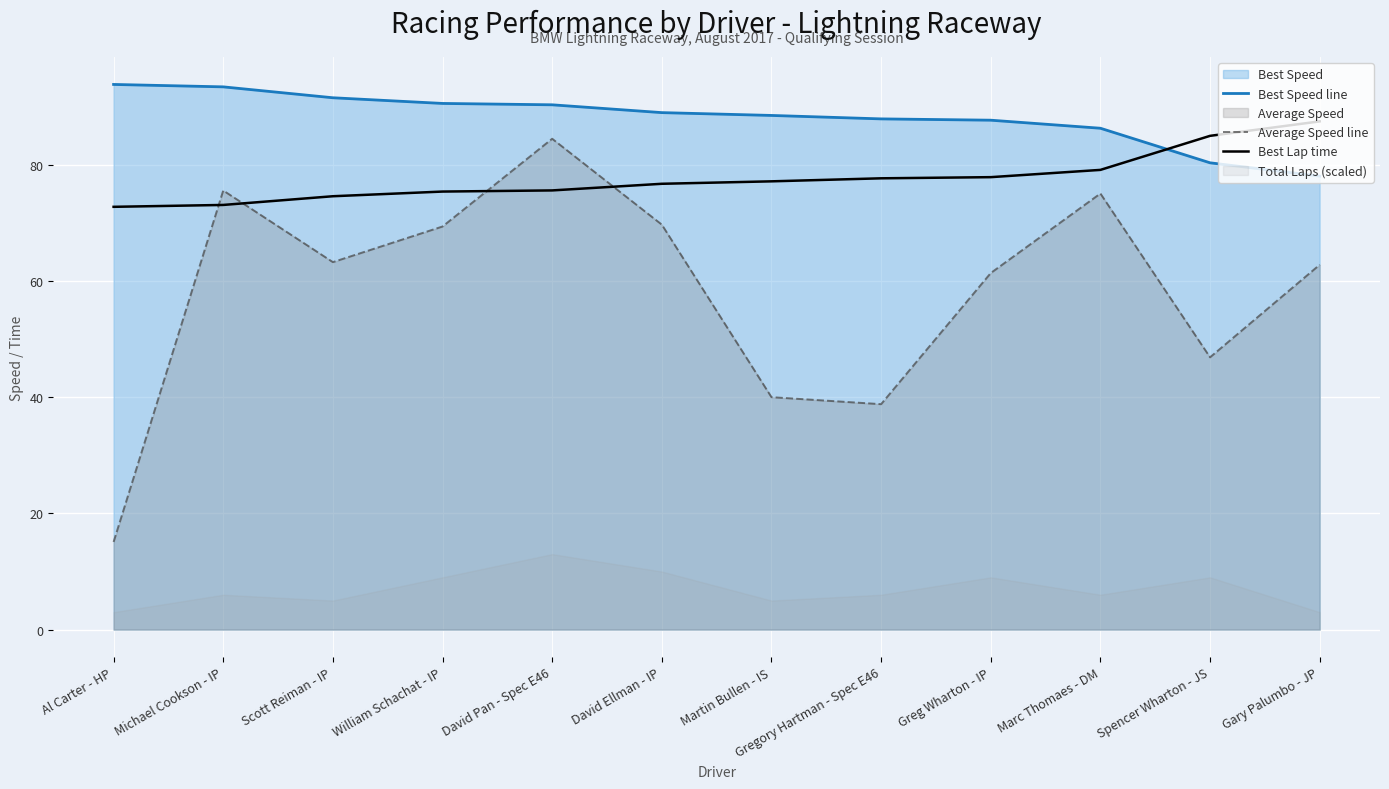

Is the value of Best Lap time at Martin Bullen - IS greater than the value of Average Speed line at Scott Reiman - IP?

Yes